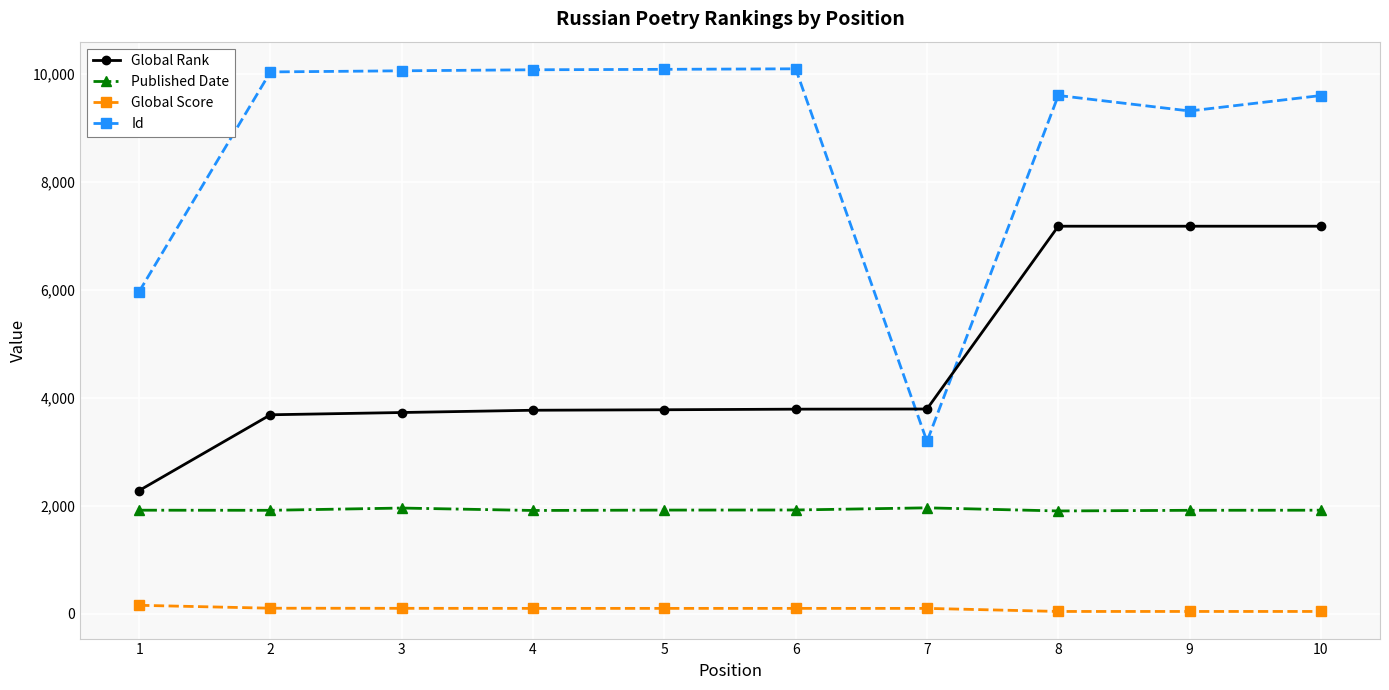

Which series has the largest total across all categories?

Id